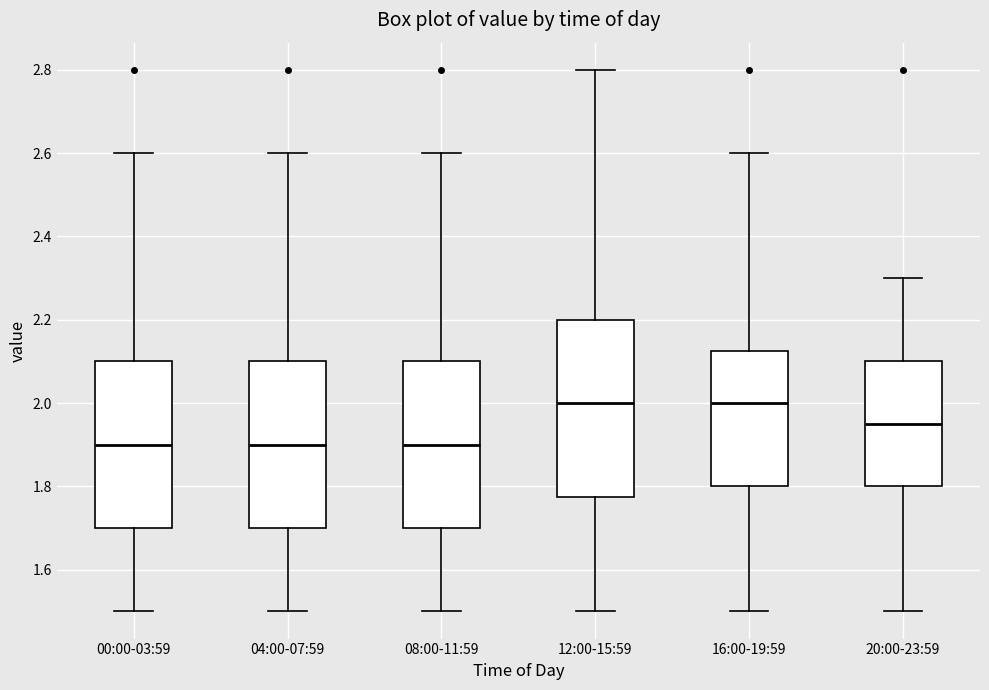

Reading left to right, transcribe this box plot: for each box, give where its median line is, the range the box spans, and where its two whiskers end, as read against the y-axis. The values are not printed on the chart, so give them approximately, as read against the axis.

00:00-03:59: median 1.90, box 1.70 to 2.10, whiskers 1.50 to 2.60
04:00-07:59: median 1.90, box 1.70 to 2.10, whiskers 1.50 to 2.60
08:00-11:59: median 1.90, box 1.70 to 2.10, whiskers 1.50 to 2.60
12:00-15:59: median 2.00, box 1.78 to 2.20, whiskers 1.50 to 2.80
16:00-19:59: median 2.00, box 1.80 to 2.12, whiskers 1.50 to 2.60
20:00-23:59: median 1.96, box 1.80 to 2.10, whiskers 1.50 to 2.30